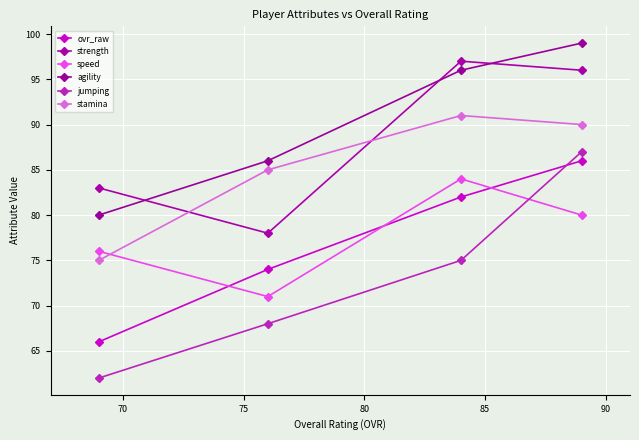

How many distinct data groups are displayed?

6